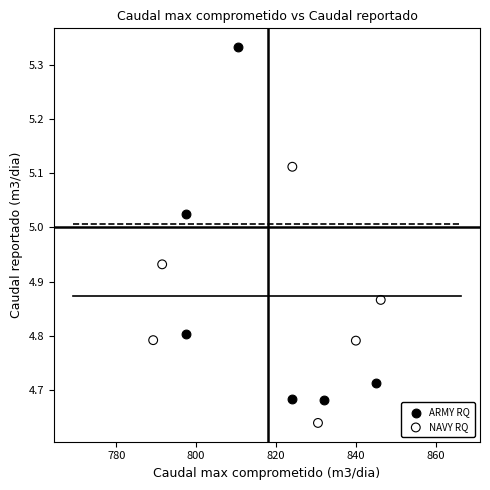

Which series reaches the minimum Y coordinate?

NAVY RQ